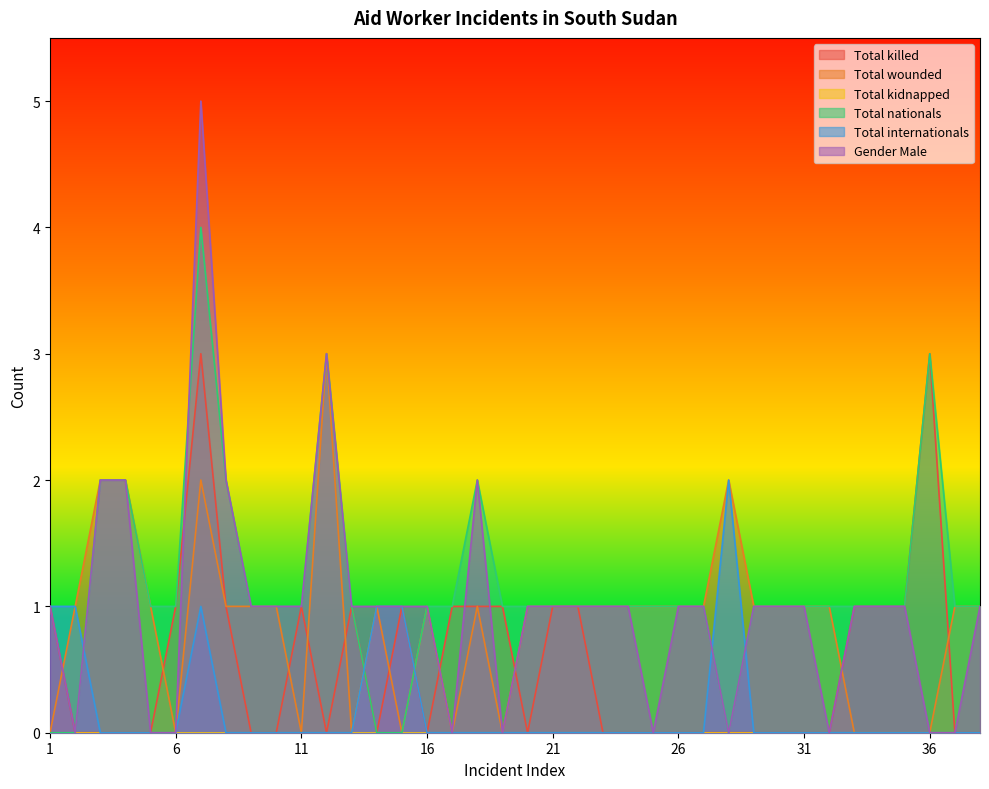

How many intersections are there between Gender Male and Total killed?

5